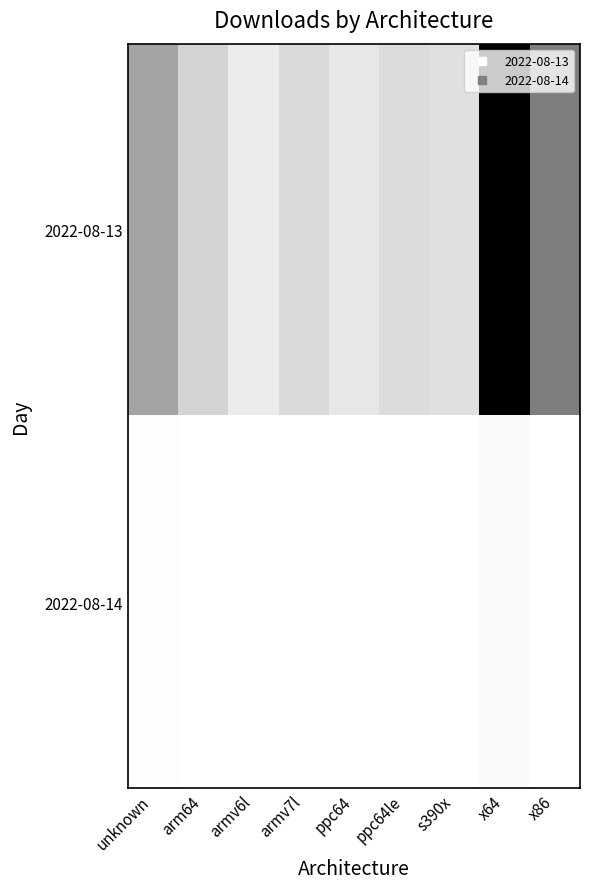

Which label corresponds to the smallest value in the chart?

armv6l